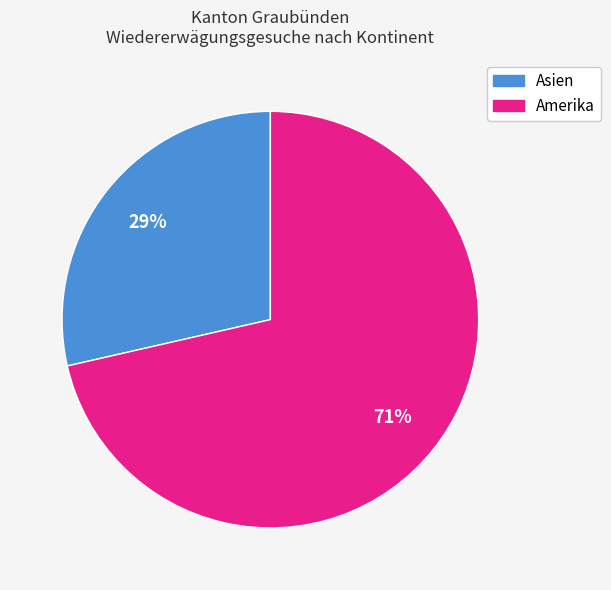

To the nearest percent, what is the average slice percentage?

50%